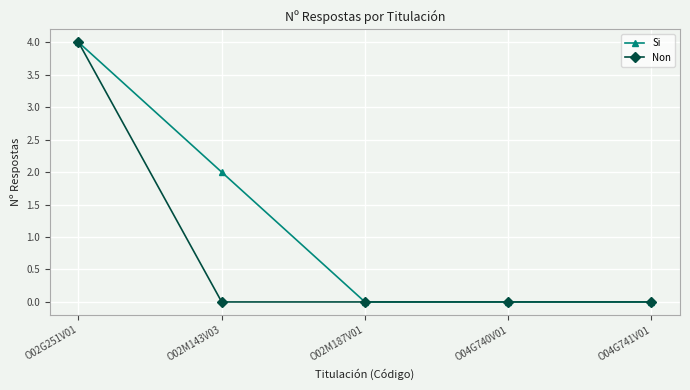

How many lines are shown in the chart?

2